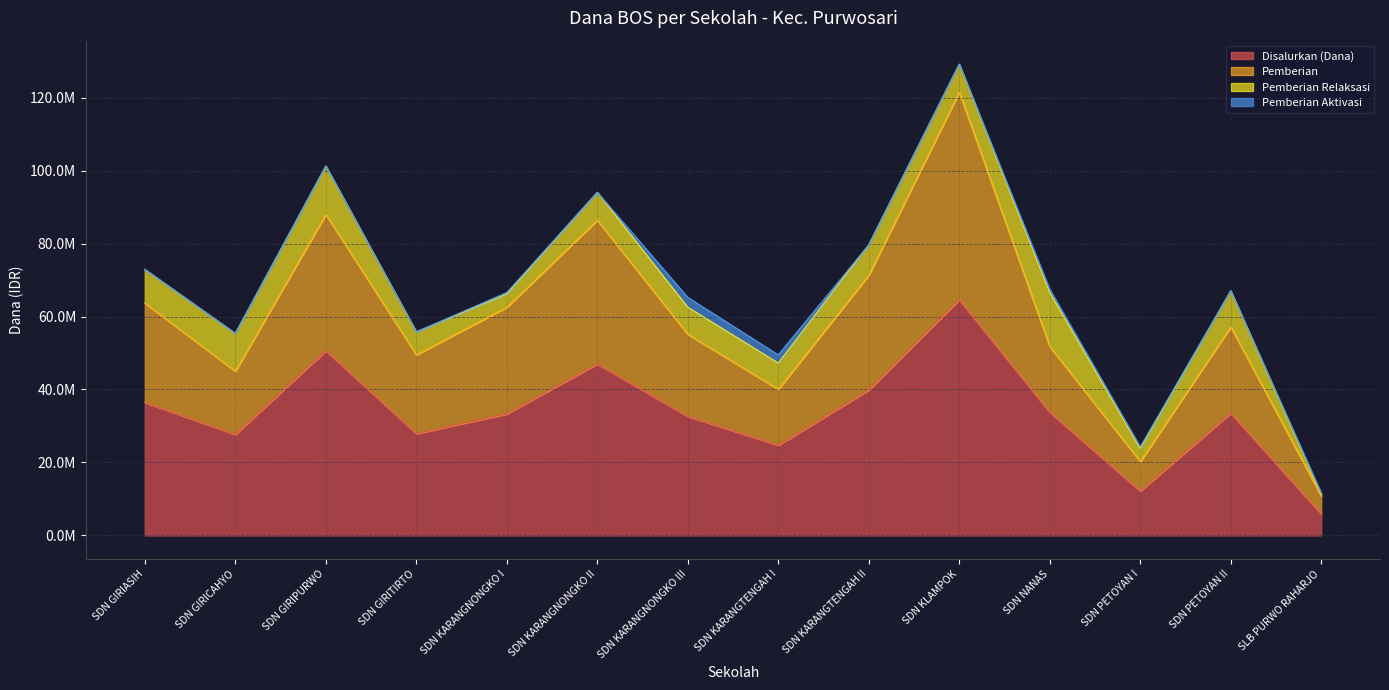

How many interior local peaks does the Disalurkan (Dana) series have?

4